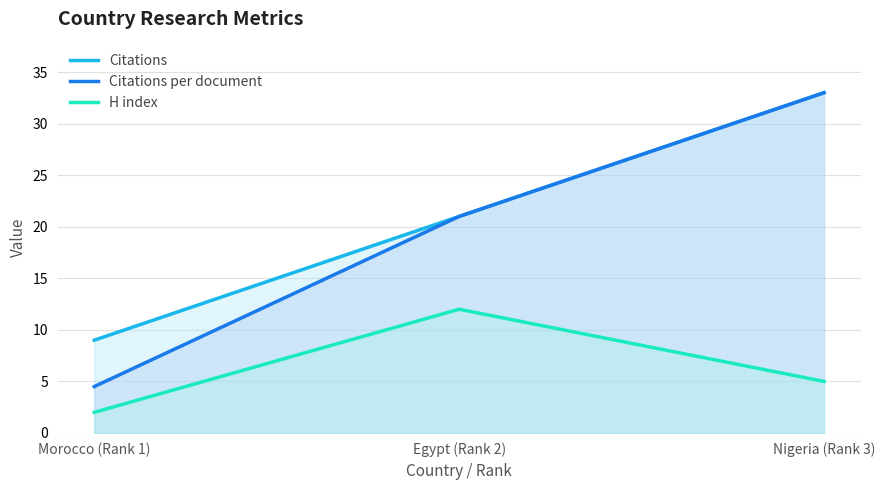

How many series are shown in this chart?

3